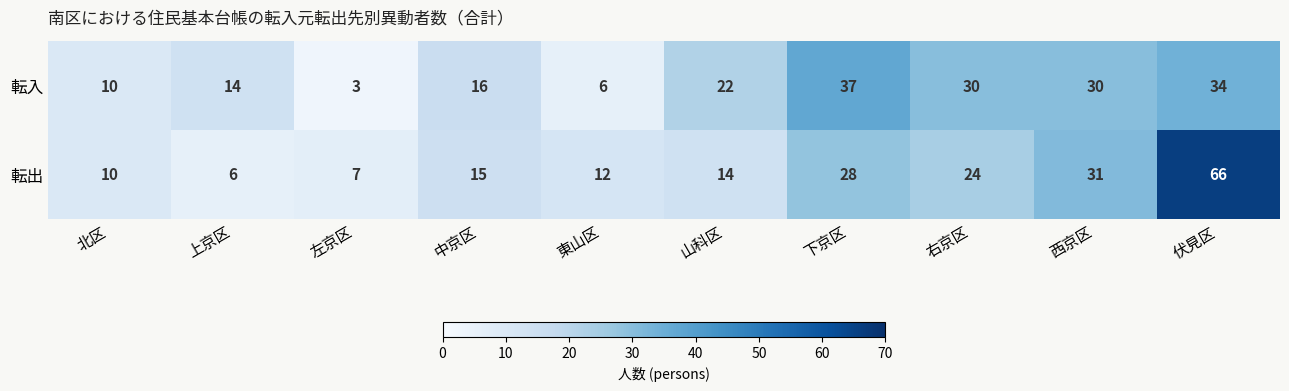

Reading left to right, extract all data points from this chart.

転入: 10	14	3	16	6	22	37	30	30	34
転出: 10	6	7	15	12	14	28	24	31	66